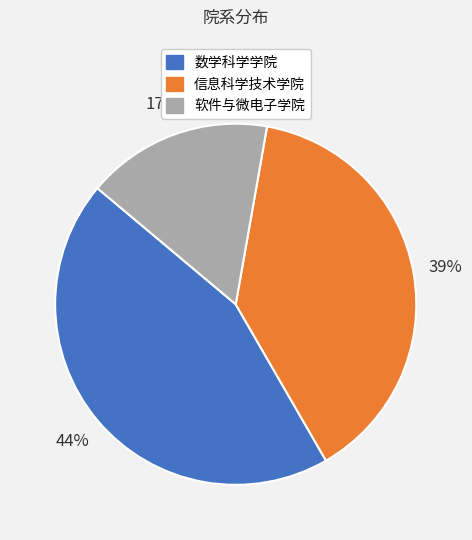

To the nearest percent, what percentage of the pie is 信息科学技术学院?

39%